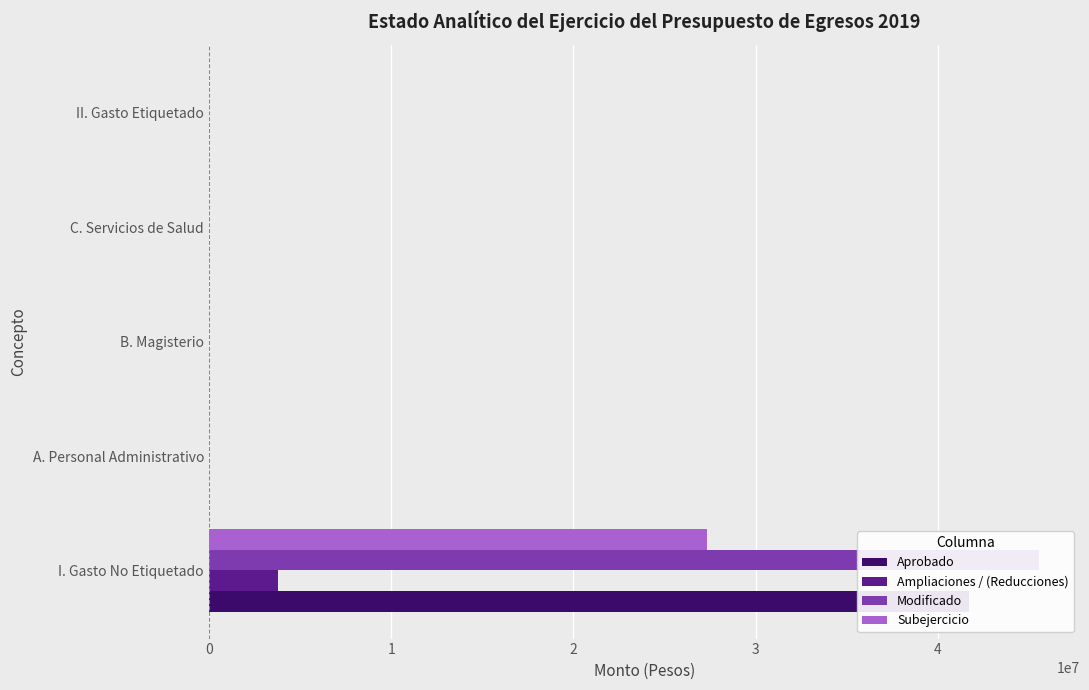

How many groups of bars are there?

5